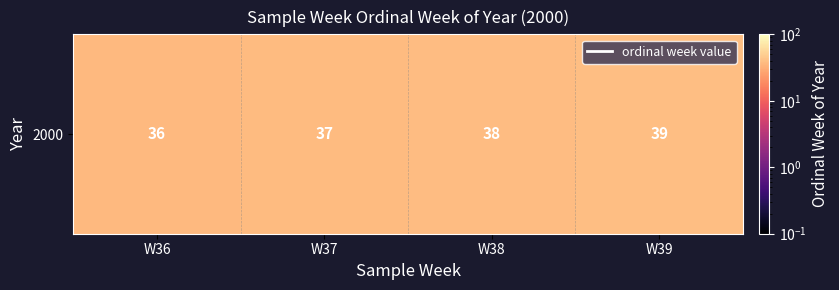

List the labels in order of value, largest first.

W39, W38, W37, W36